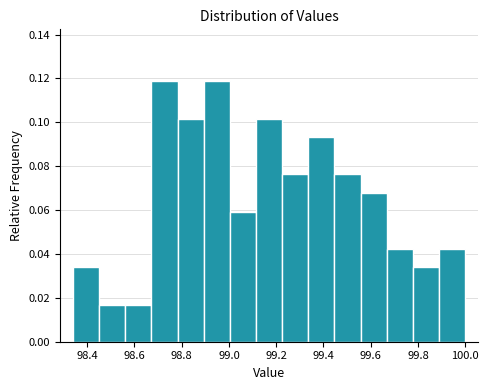

What is the height of the bar covering 98.56 to 98.68 on the x-axis? Neither the bar edges nor the heights are printed on the chart, so give them approximately, as read against the axes.

0.016